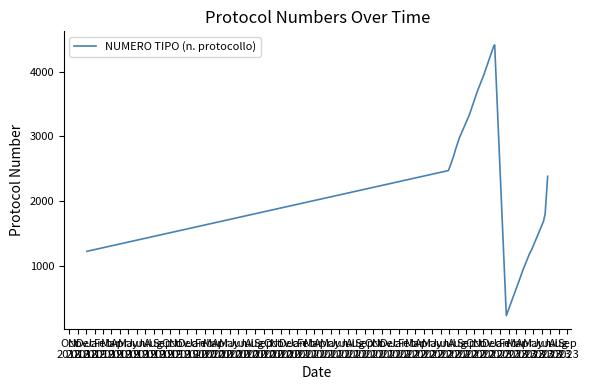

What is the difference between the maximum and minimum values?

4191